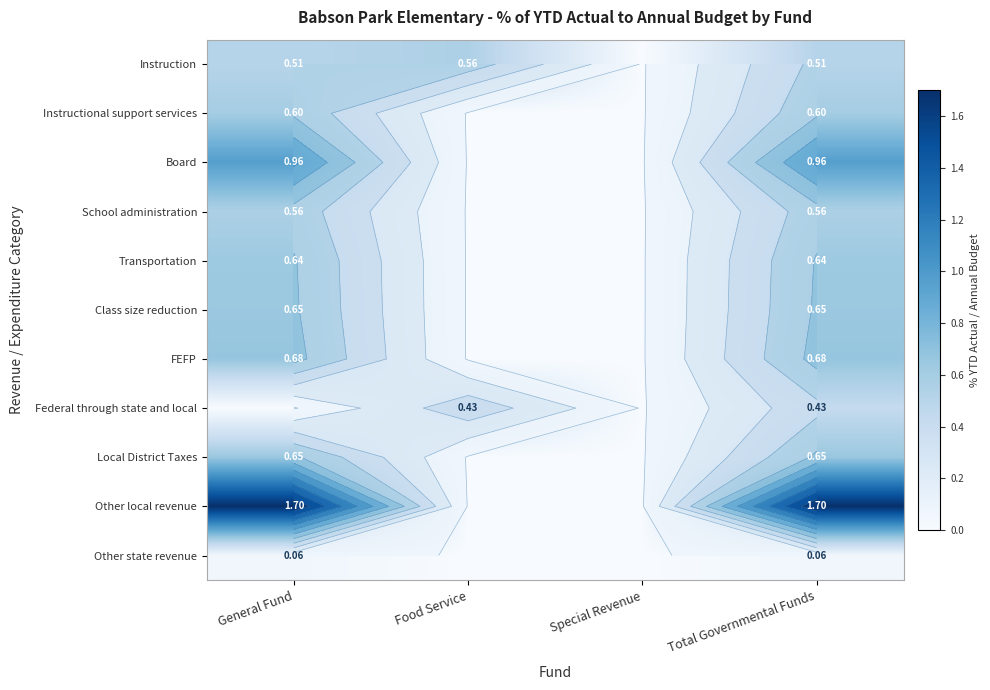

Which category has the lowest value across all series?

Special Revenue